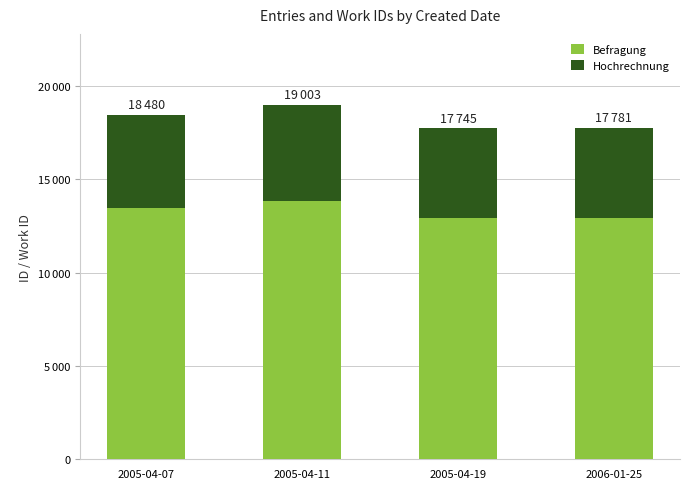

Which category has the lowest value in the Befragung series?

2005-04-19